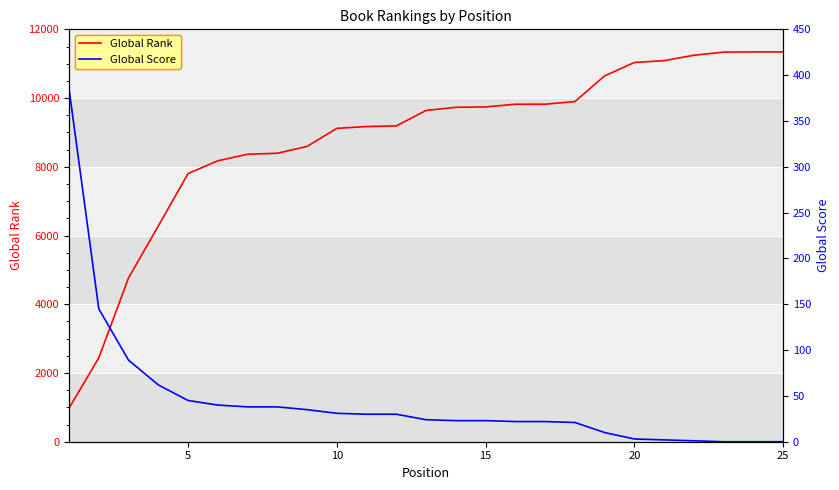

Reading left to right, transcribe all the data shown in this chart.

Global Rank: 975	2439	4766	6278	7803	8175	8365	8394	8593	9119	9171	9190	9639	9731	9743	9820	9821	9898	10647	11035	11089	11246	11337	11343	11343
Global Score: 385	145	89	62	45	40	38	38	35	31	30	30	24	23	23	22	22	21	10	3	2	1	0	0	0